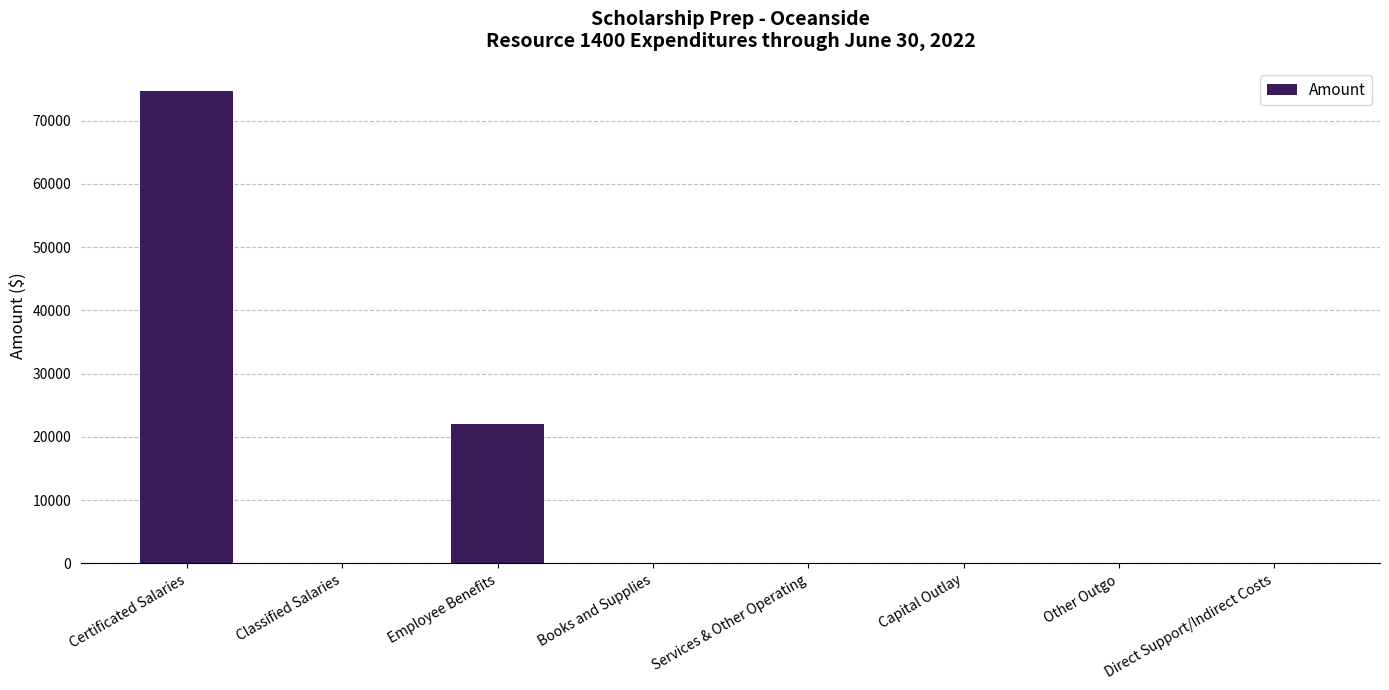

Which category has the highest value across all series?

Certificated Salaries